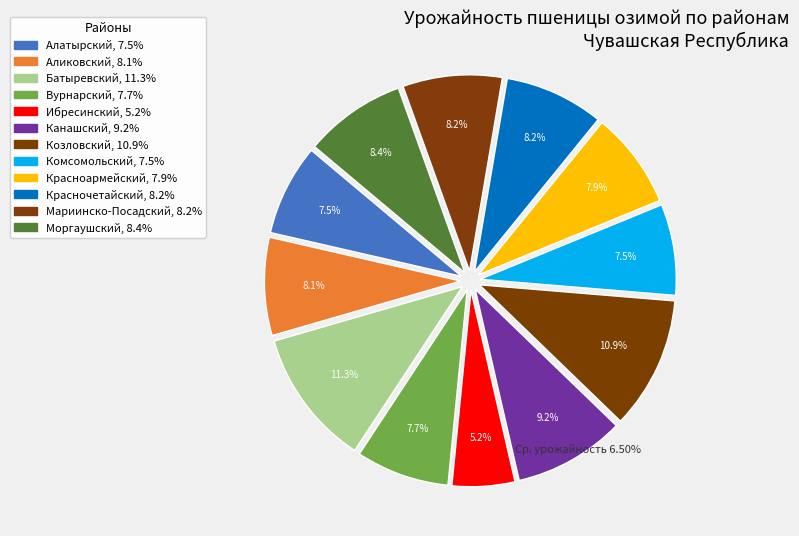

True or false: Комсомольский accounts for 1% of the total.

False